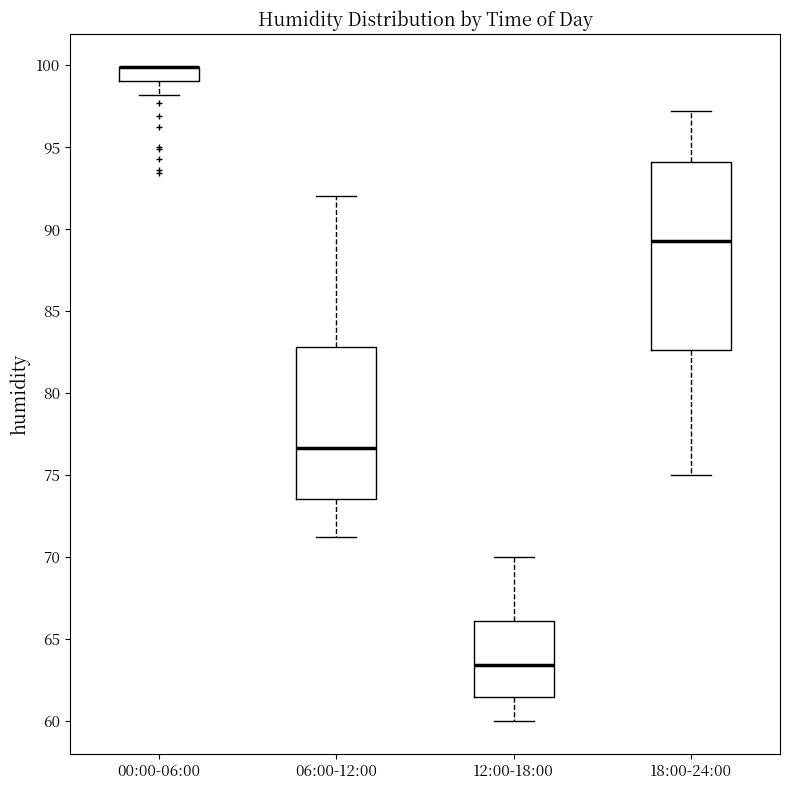

Which box is the tallest, from its lower edge to its upper edge?

18:00-24:00